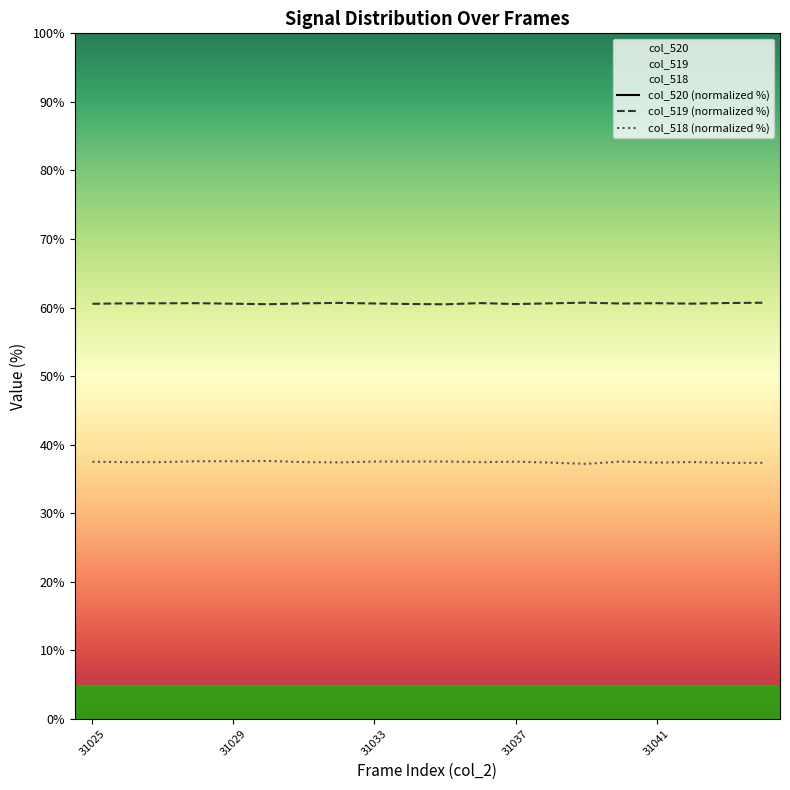

True or false: col_518 (normalized %) and col_520 (normalized %) intersect in this chart.

False